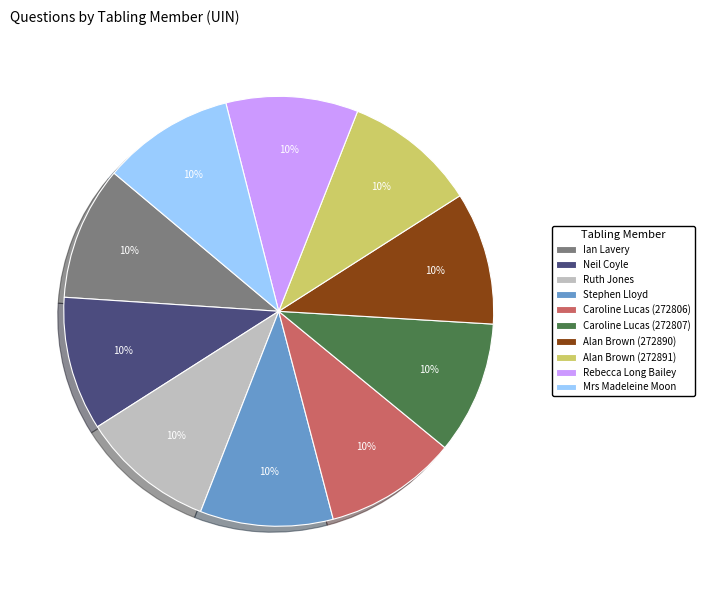

Is there a majority slice in this chart?

No